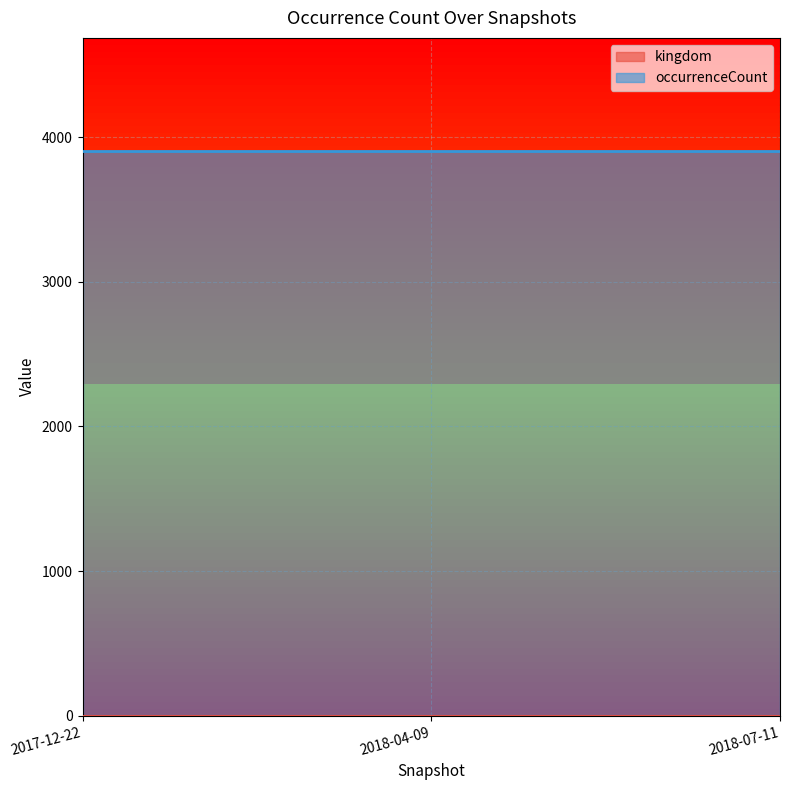

Which series has the largest total across all categories?

occurrenceCount